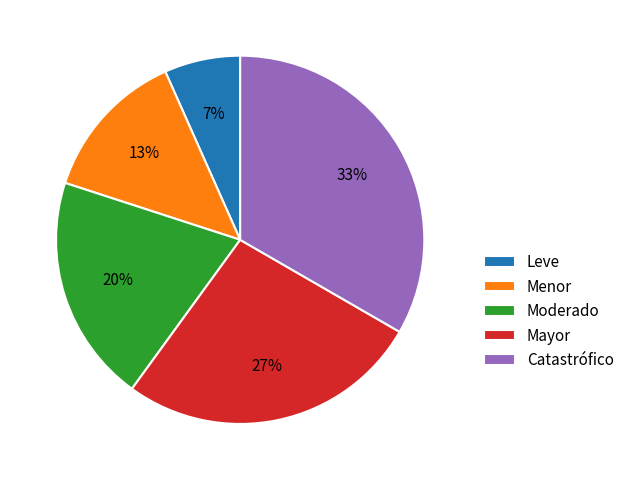

How many segments does this pie chart have?

5